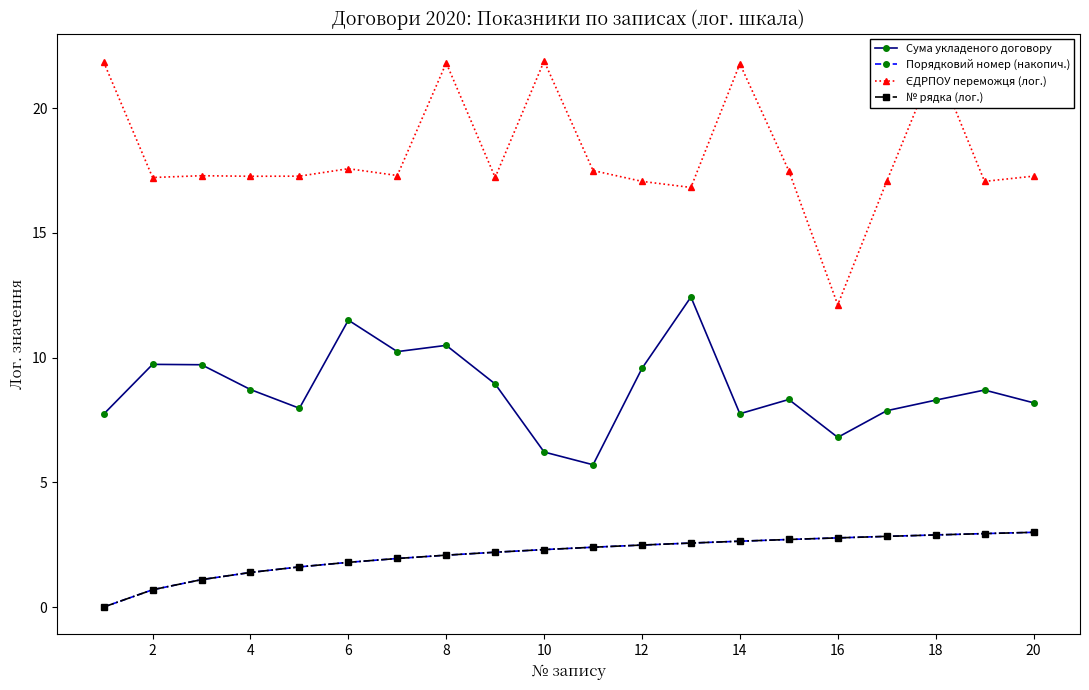

Which category has the highest value across all series?

10